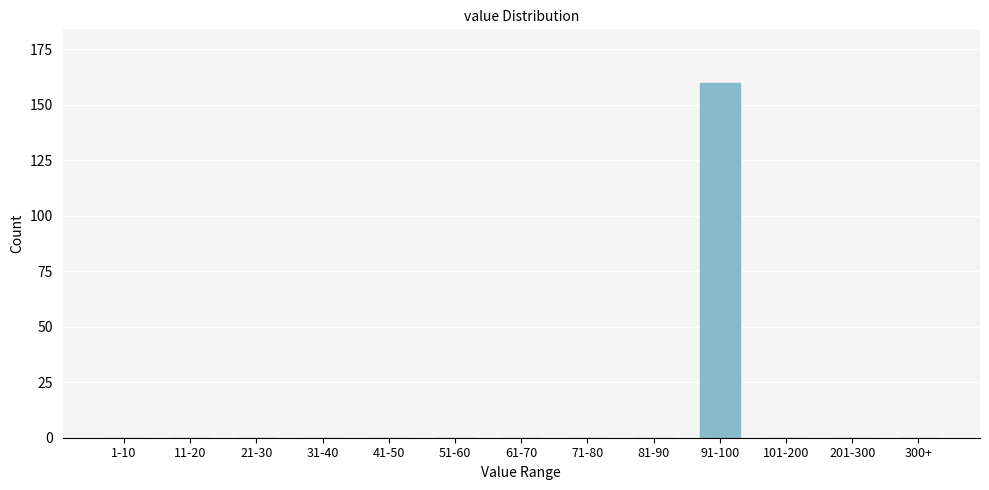

Reading left to right, list all the values displayed in this chart.

1-10=0	11-20=0	21-30=0	31-40=0	41-50=0	51-60=0	61-70=0	71-80=0	81-90=0	91-100=160	101-200=0	201-300=0	300+=0